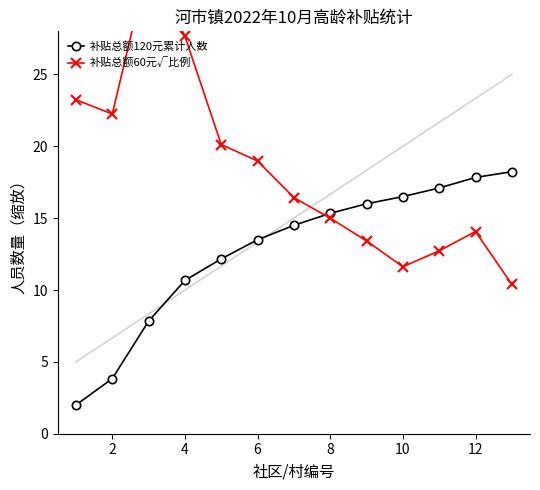

Is it true that 补贴总额120元累计人数 equals 6.3 at 2?

False